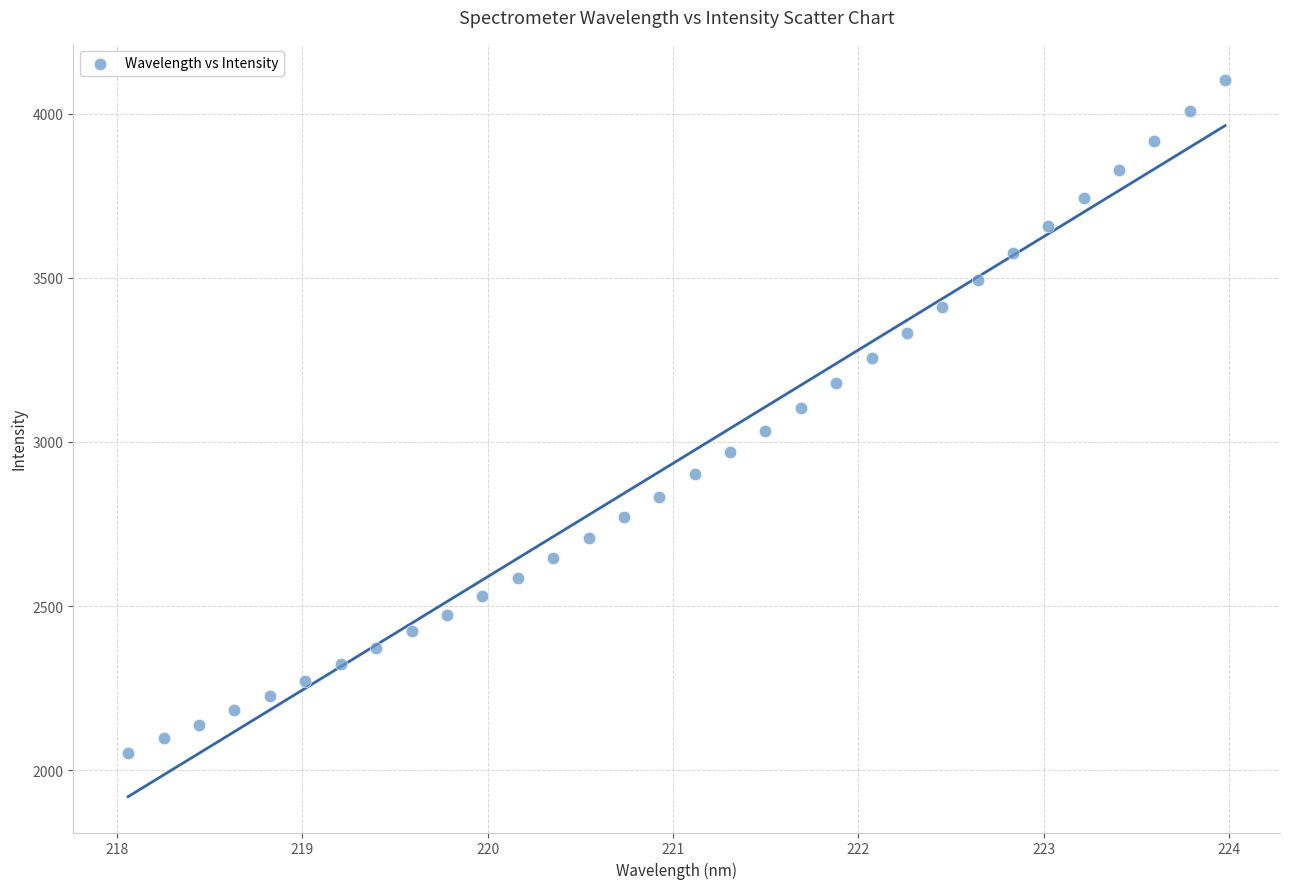

What is the range of X values (max minus min)?

5.9